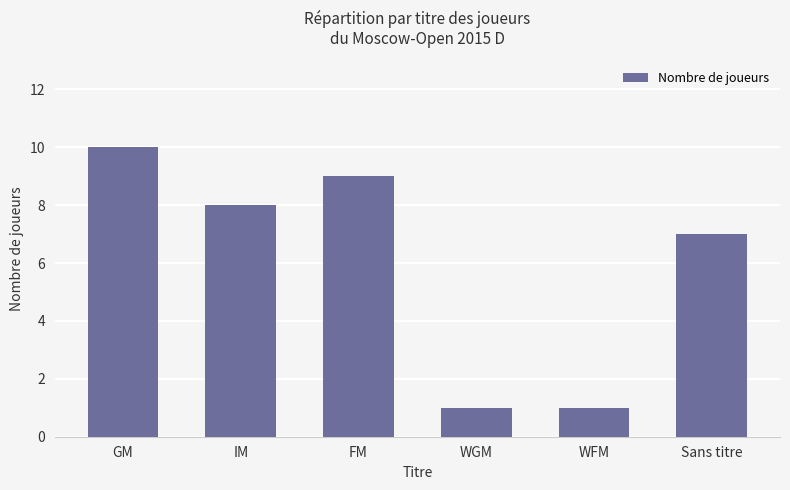

What is the label of the 5th bar from the right?

IM